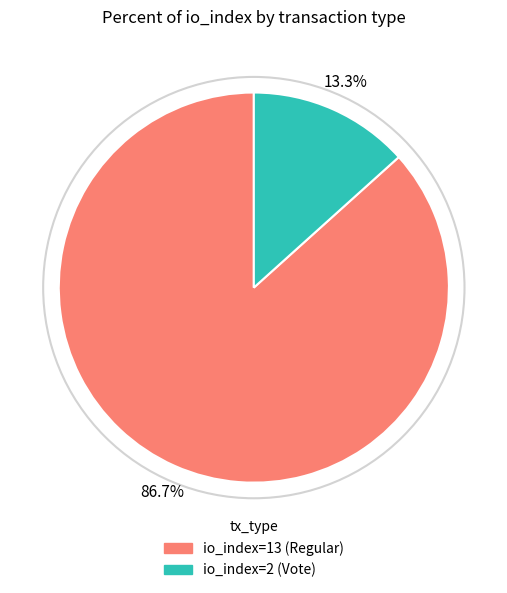

Approximately how many times larger is the value at io_index=2 (Vote) compared to io_index=13 (Regular)?

0.2